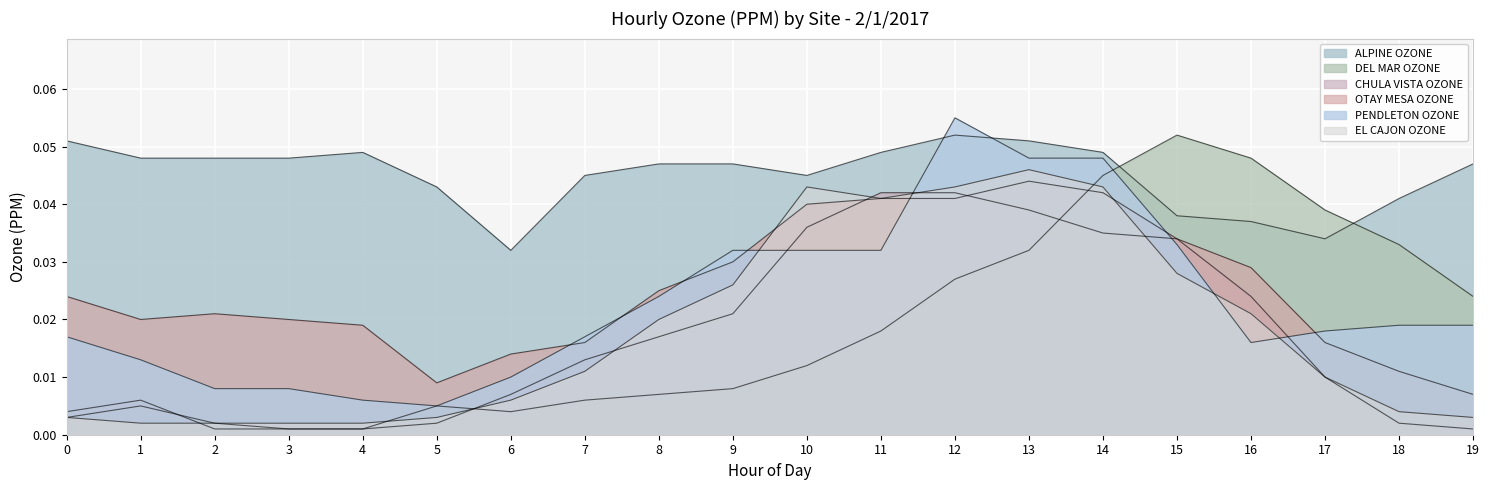

Is it true that OTAY MESA OZONE equals 0.0 at 3?

True